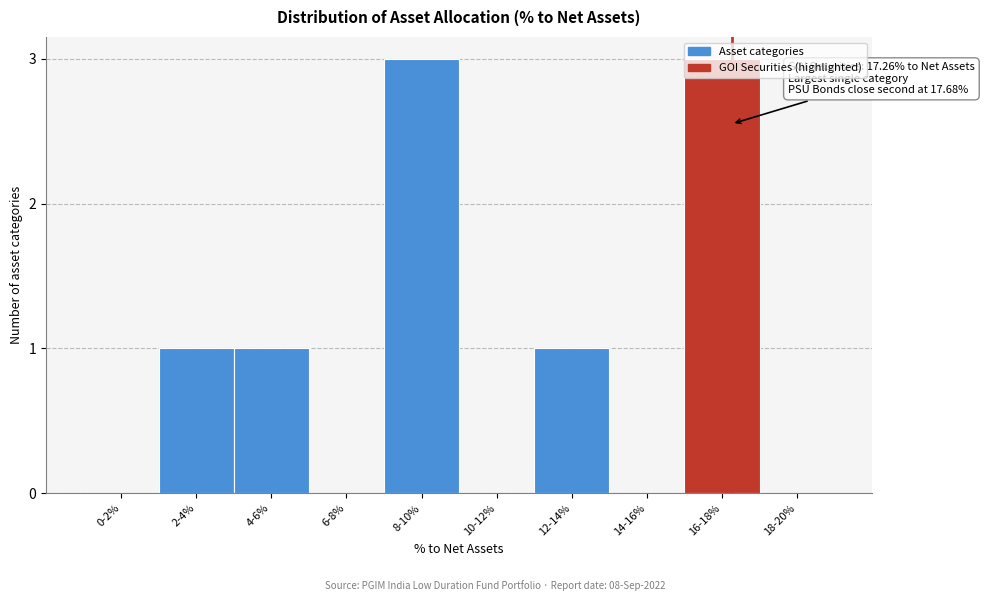

The chart shows a value of 0 at 12-14%. True or false?

False